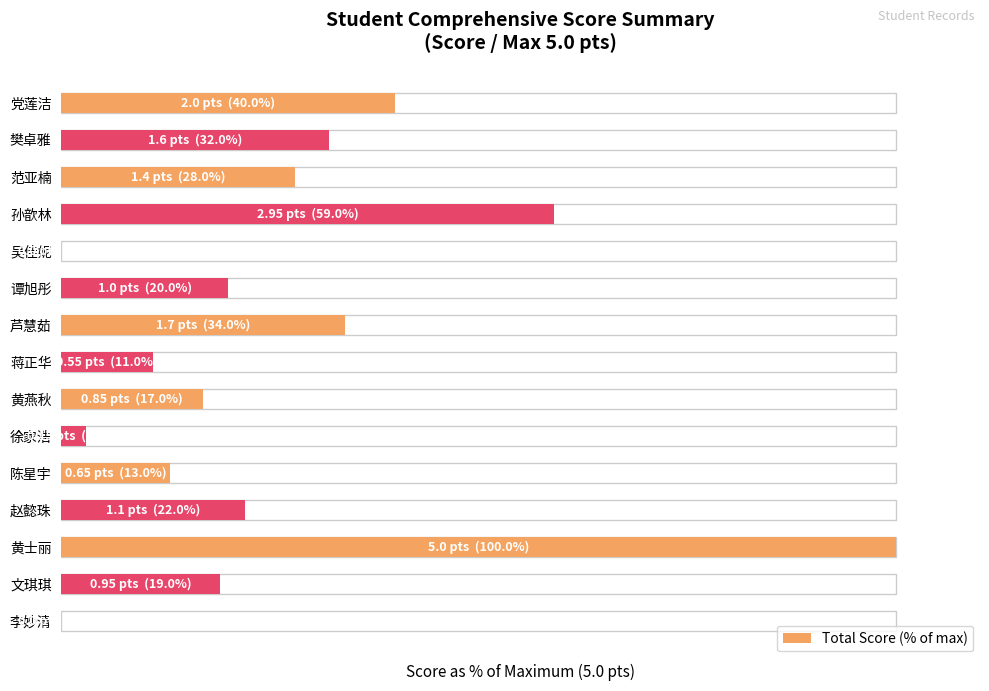

What is the maximum value shown in the chart?

100.0